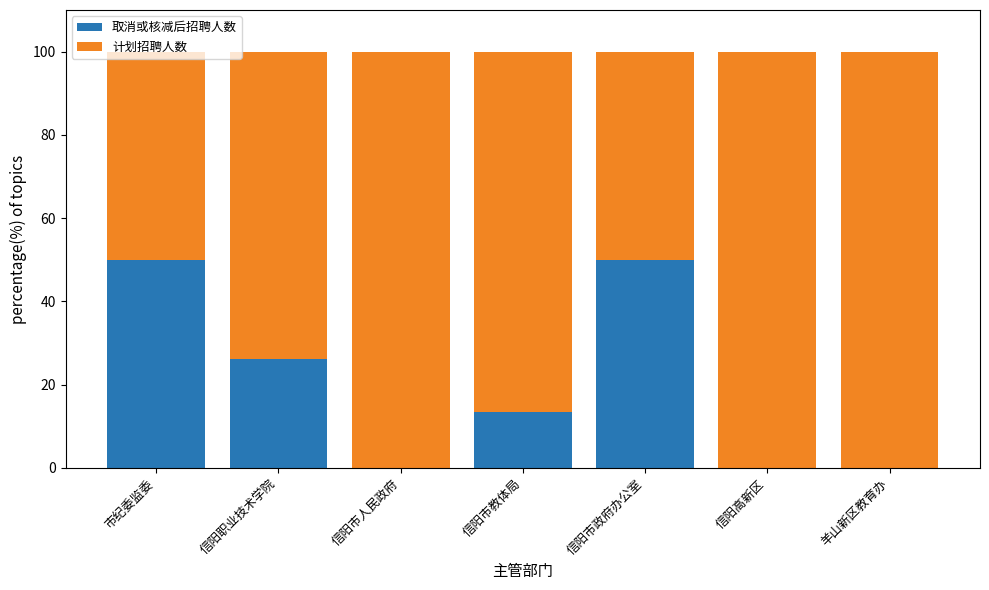

What is the total value across all series at 信阳市政府办公室?

100.0